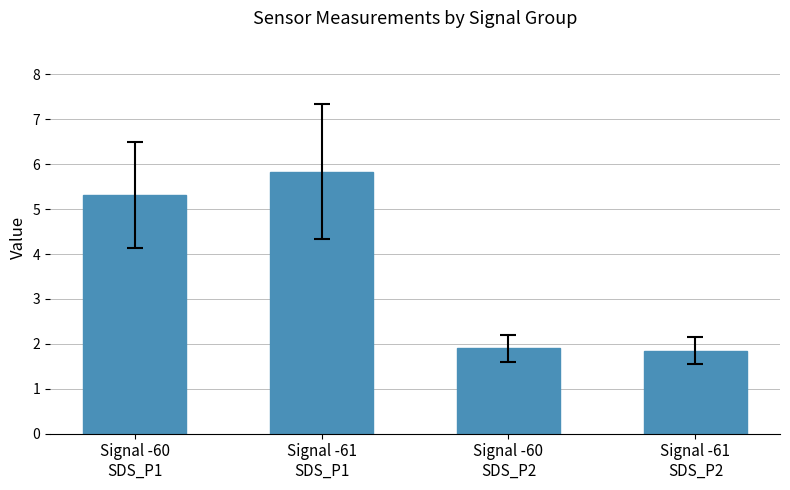

What is the minimum value shown in the chart?

1.8